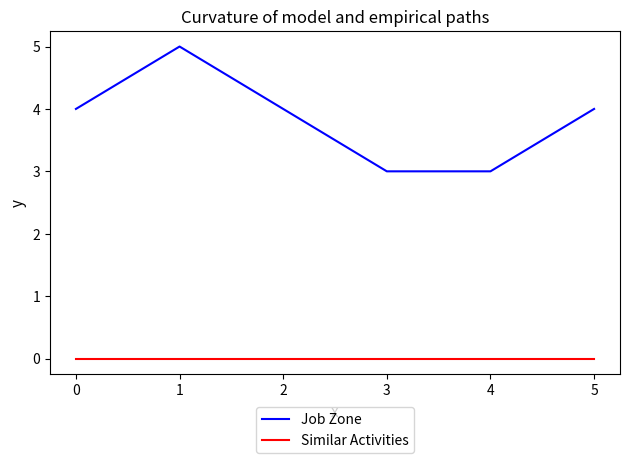

Reading left to right, what are all the values shown in this chart?

Job Zone: 4	5	4	3	3	4
Similar Activities: 0	0	0	0	0	0